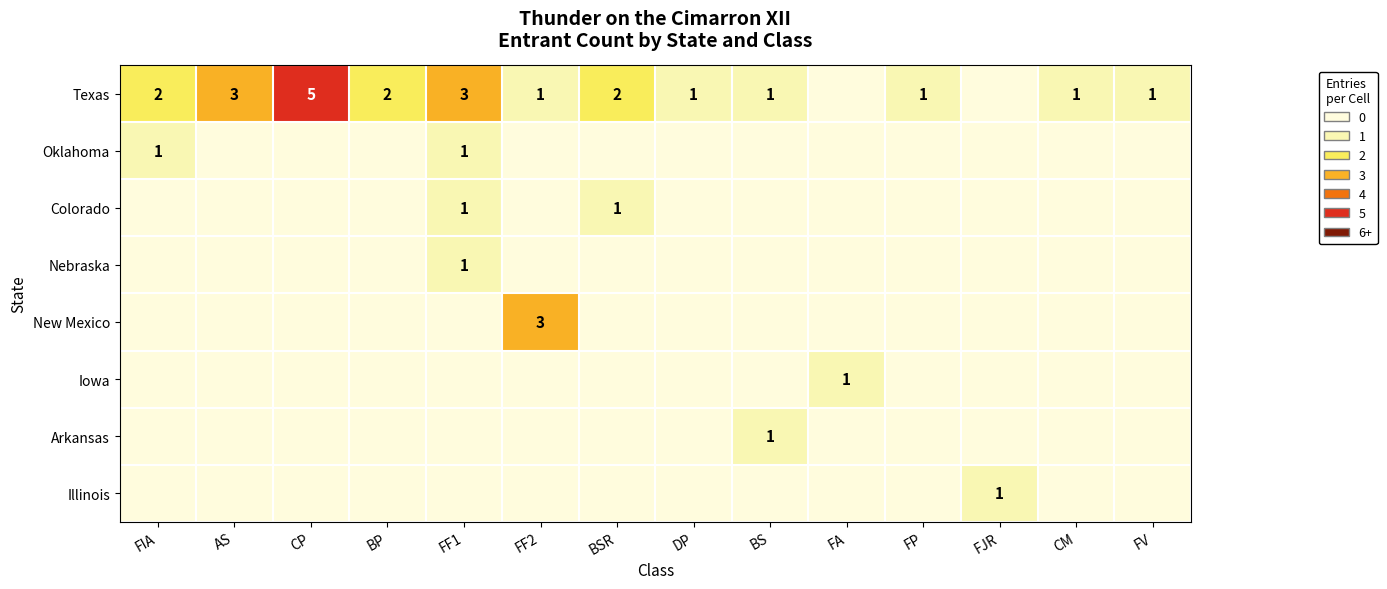

Rank the categories by Texas value from lowest to highest.

FA, FJR, FF2, DP, BS, FP, CM, FV, FIA, BP, BSR, AS, FF1, CP